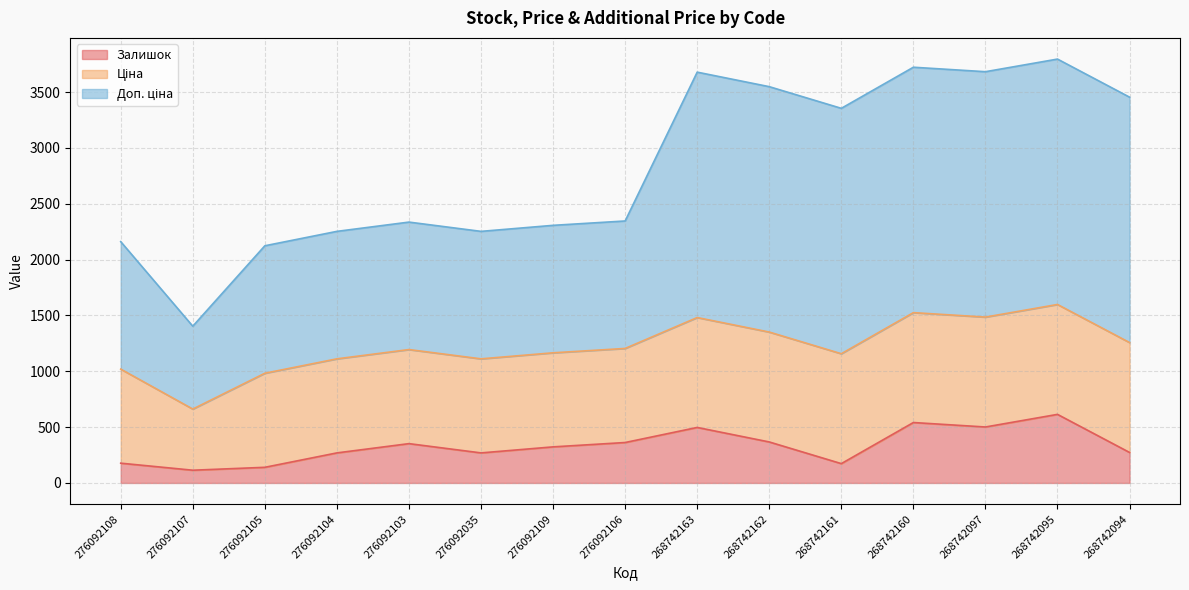

What is the spread (max minus min) of values at 276092105?

1983.6